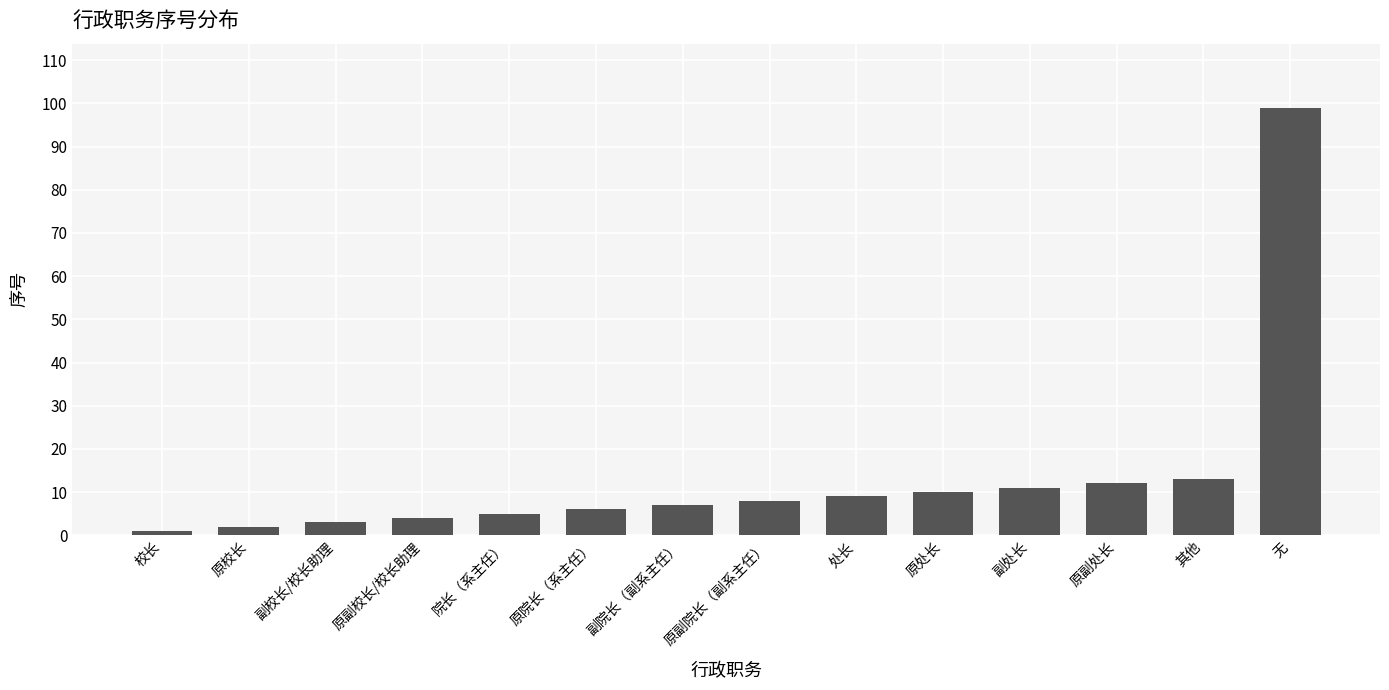

At which label is the value closest to 50?

其他